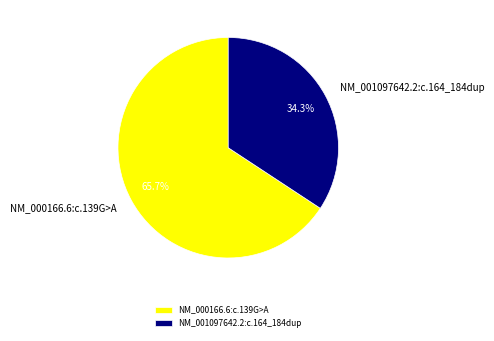

How much of the chart is everything except NM_000166.6:c.139G>A?

34.3%